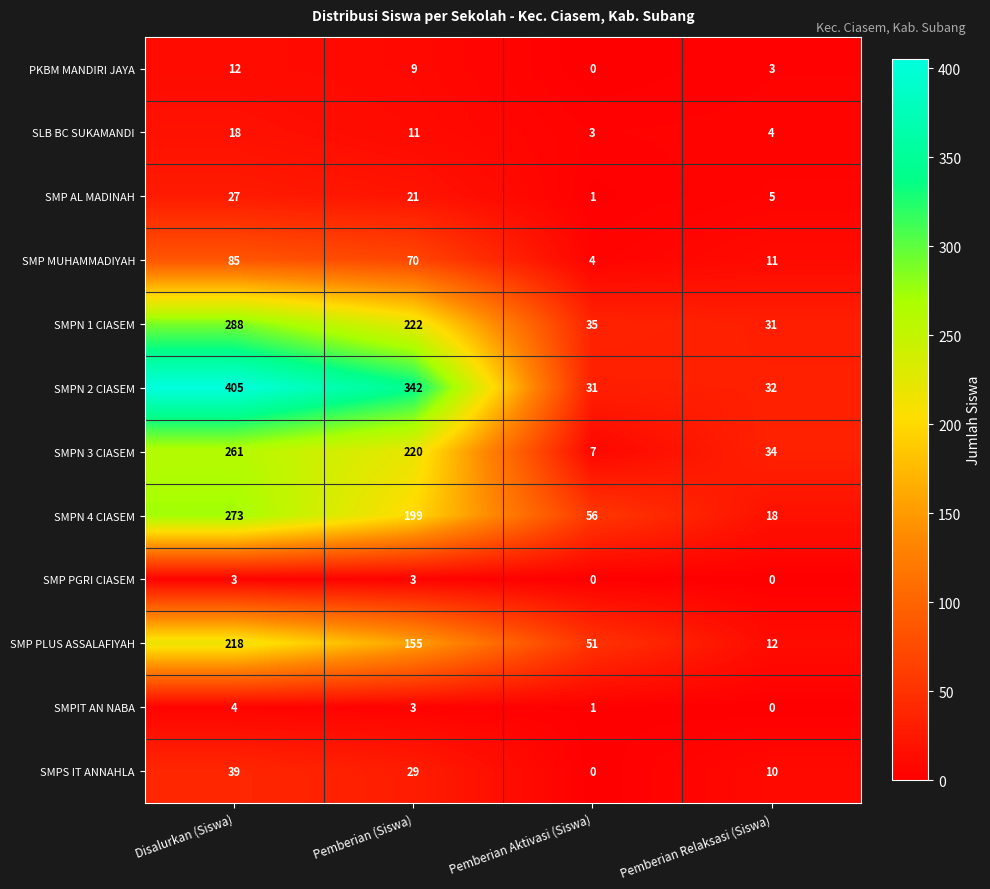

List the series in order of their peak value, highest first.

SMPN 2 CIASEM, SMPN 1 CIASEM, SMPN 4 CIASEM, SMPN 3 CIASEM, SMP PLUS ASSALAFIYAH, SMP MUHAMMADIYAH, SMPS IT ANNAHLA, SMP AL MADINAH, SLB BC SUKAMANDI, PKBM MANDIRI JAYA, SMPIT AN NABA, SMP PGRI CIASEM